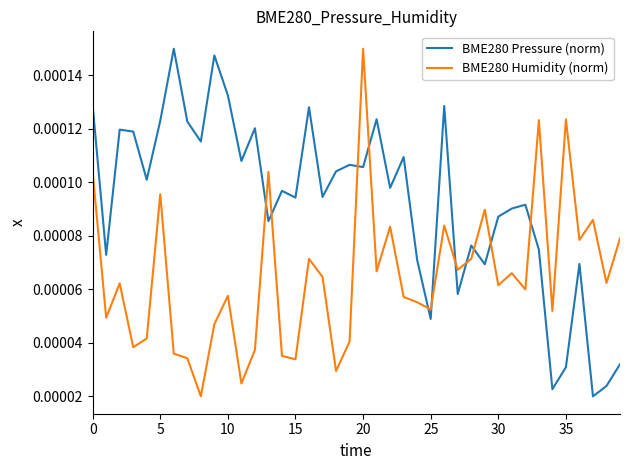

Which series has the largest total across all categories?

BME280 Pressure (norm)